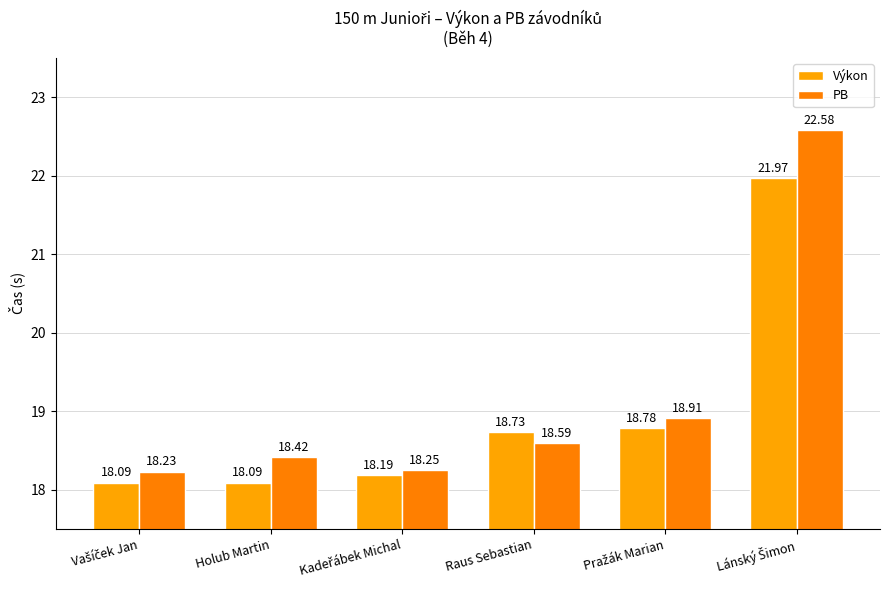

Rank the categories by Výkon value from lowest to highest.

Vašíček Jan, Holub Martin, Kadeřábek Michal, Raus Sebastian, Pražák Marian, Lánský Šimon